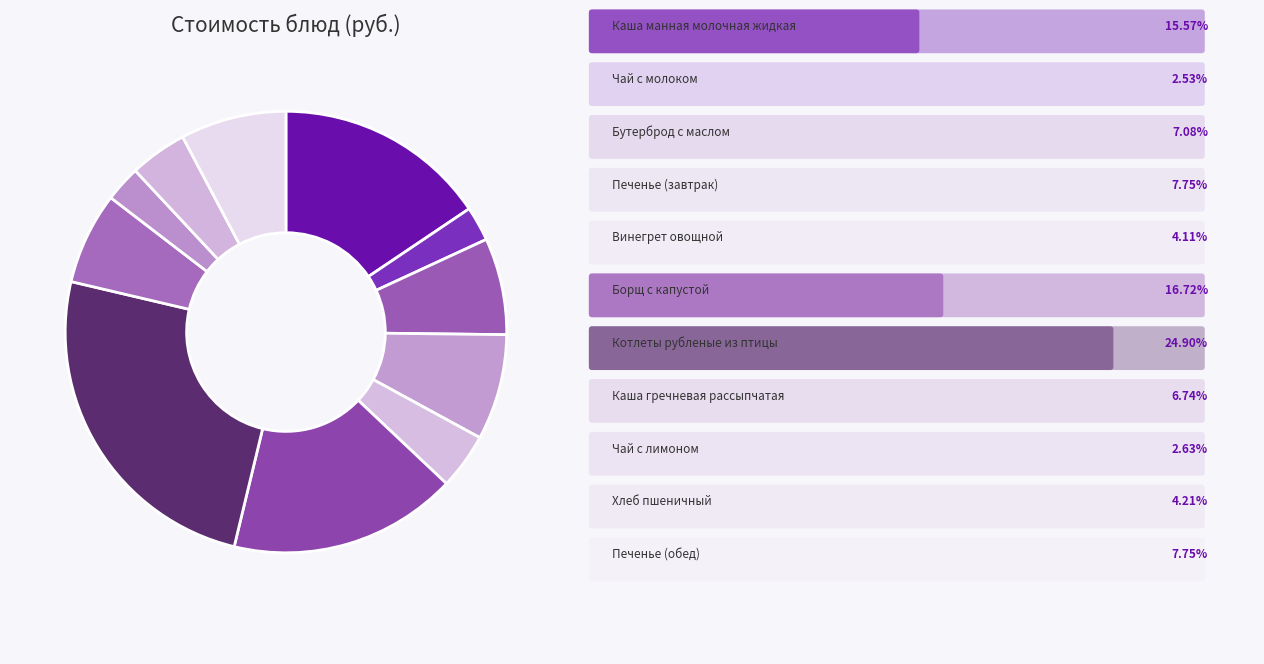

How many slices are in this pie chart?

11